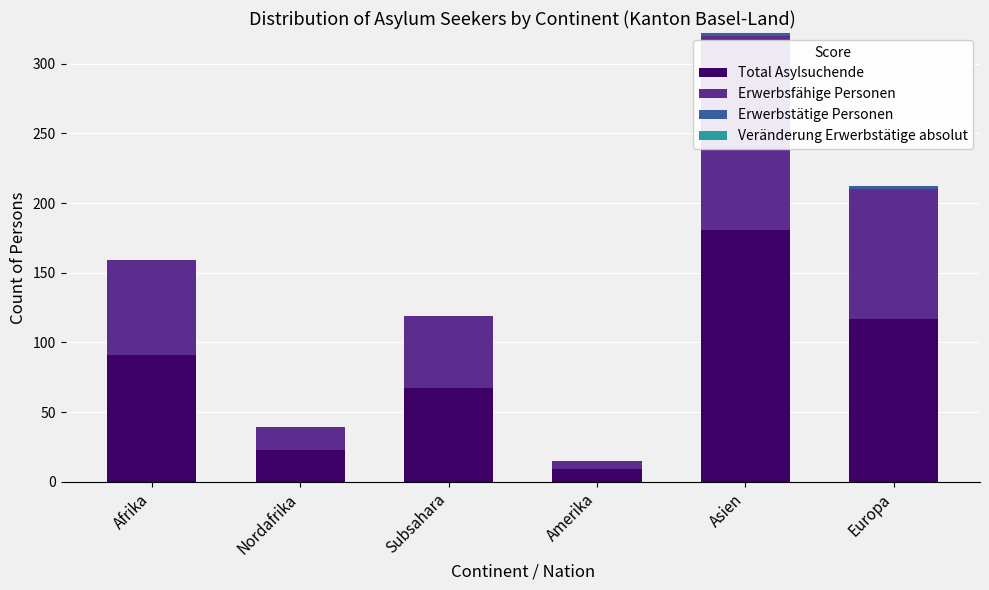

The Total Asylsuchende series shows 181 at Asien. True or false?

True